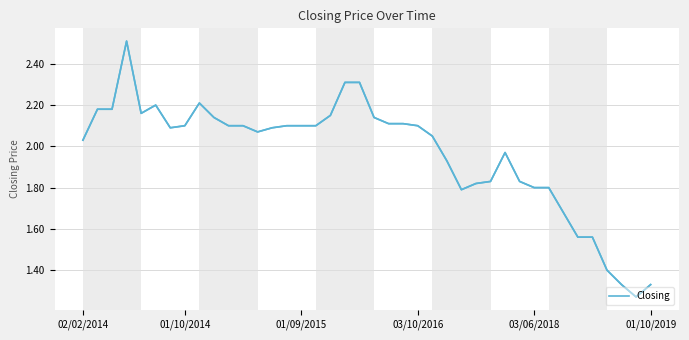

What is the difference between the maximum and minimum values?

1.2